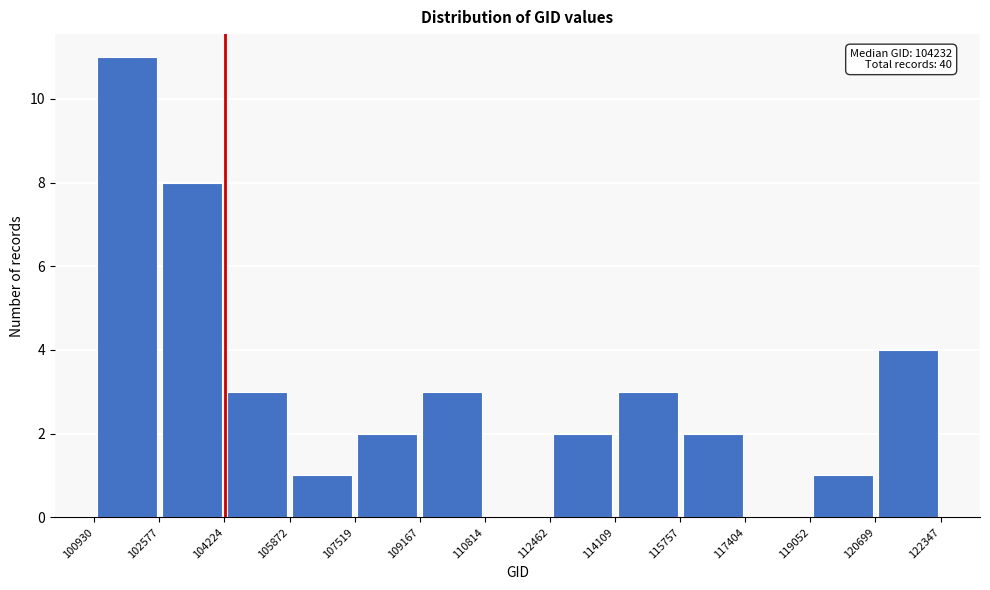

Which range on the x-axis has the tallest bar?

100930 to 102577